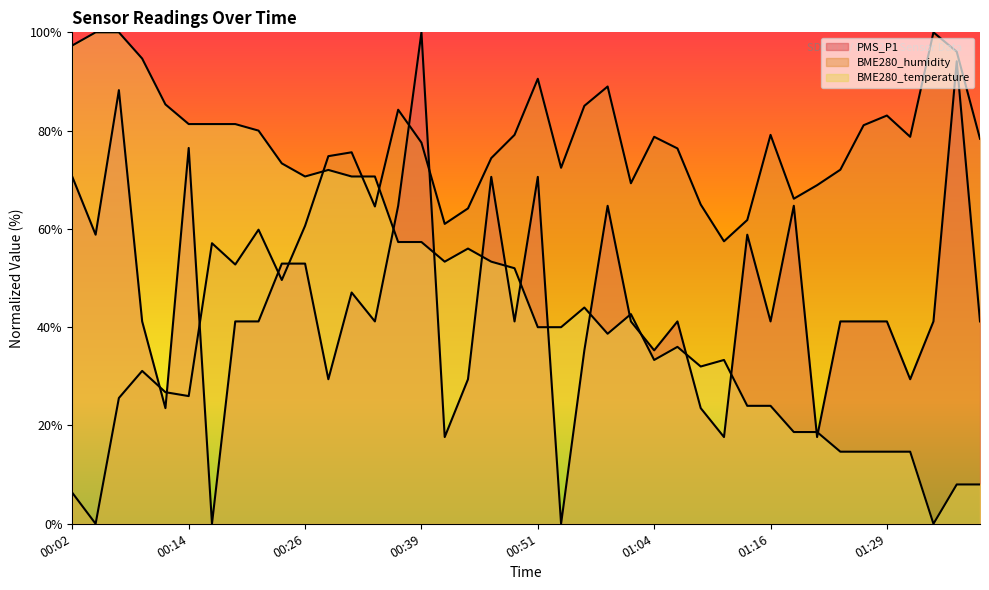

Read the BME280_humidity value at 01:29.

83.1